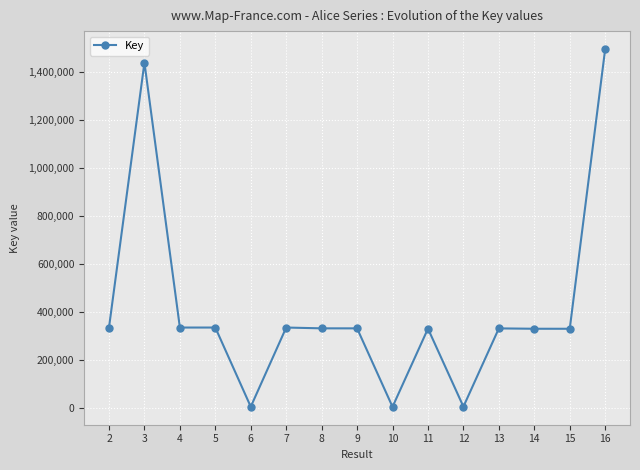

What is the sum of the values at 3 and 13?

1770896